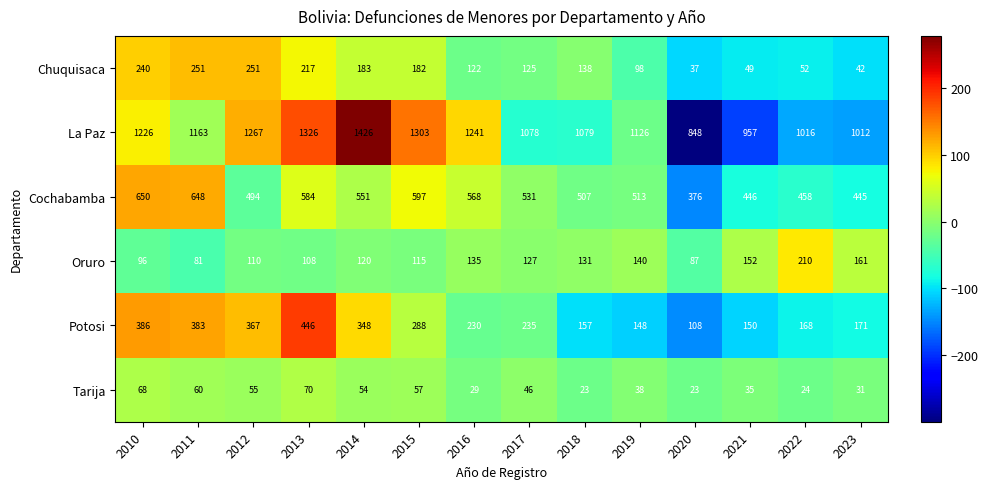

At 2019, list the series in order from smallest to largest.

Tarija, Chuquisaca, Oruro, Potosi, Cochabamba, La Paz